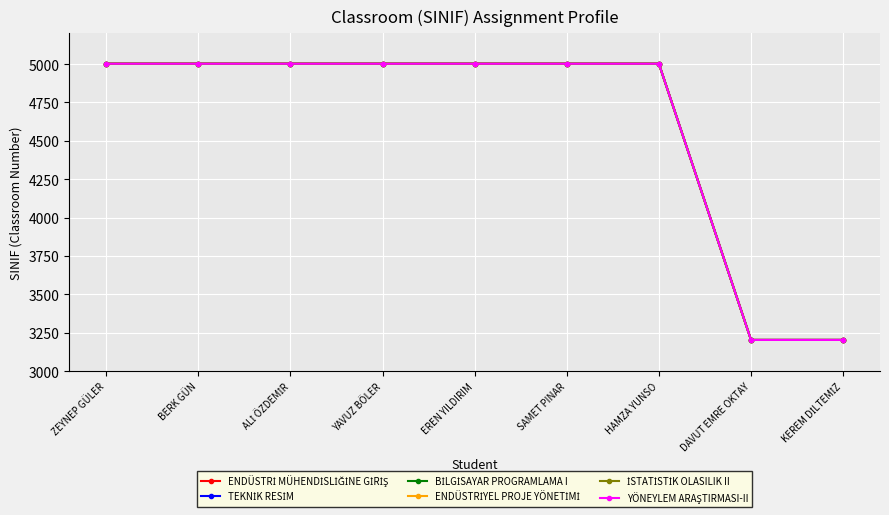

Reading left to right, list all the values displayed in this chart.

ENDÜSTRİ MÜHENDİSLİĞİNE GİRİŞ: 5002	5002	5002	5002	5002	5002	5002	3203	3203
TEKNİK RESİM: 5002	5002	5002	5002	5002	5002	5002	3203	3203
BİLGİSAYAR PROGRAMLAMA I: 5002	5002	5002	5002	5002	5002	5002	3203	3203
ENDÜSTRİYEL PROJE YÖNETİMİ: 5002	5002	5002	5002	5002	5002	5002	3203	3203
İSTATİSTİK OLASILIK II: 5002	5002	5002	5002	5002	5002	5002	3203	3203
YÖNEYLEM ARAŞTIRMASI-II: 5002	5002	5002	5002	5002	5002	5002	3203	3203